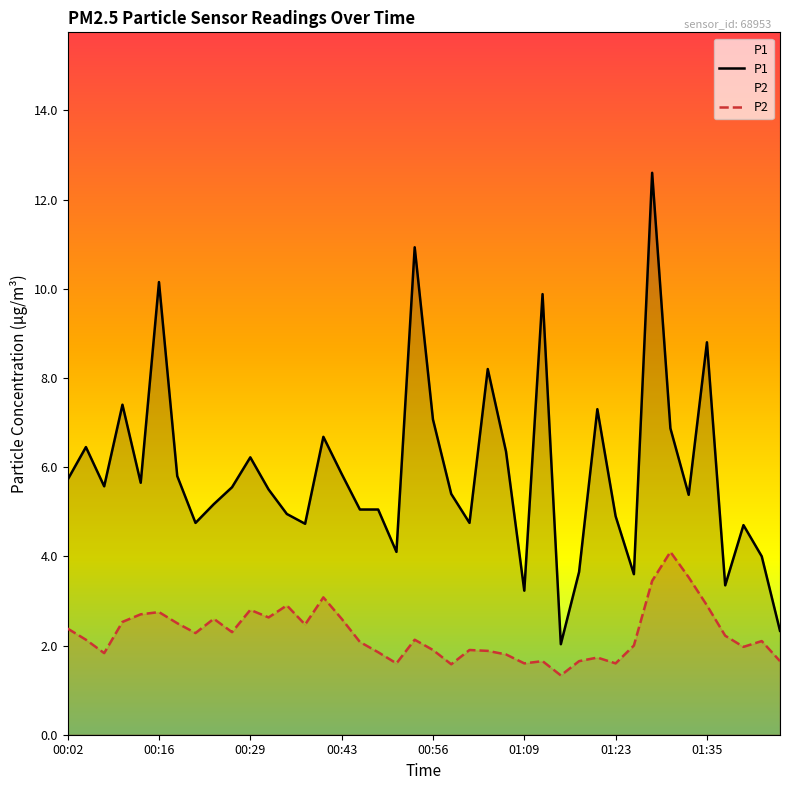

True or false: P1 and P2 cross at least once.

False